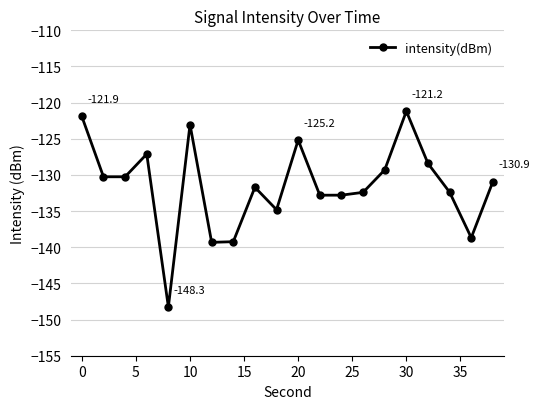

What is the difference between the second highest and second lowest values?

17.4